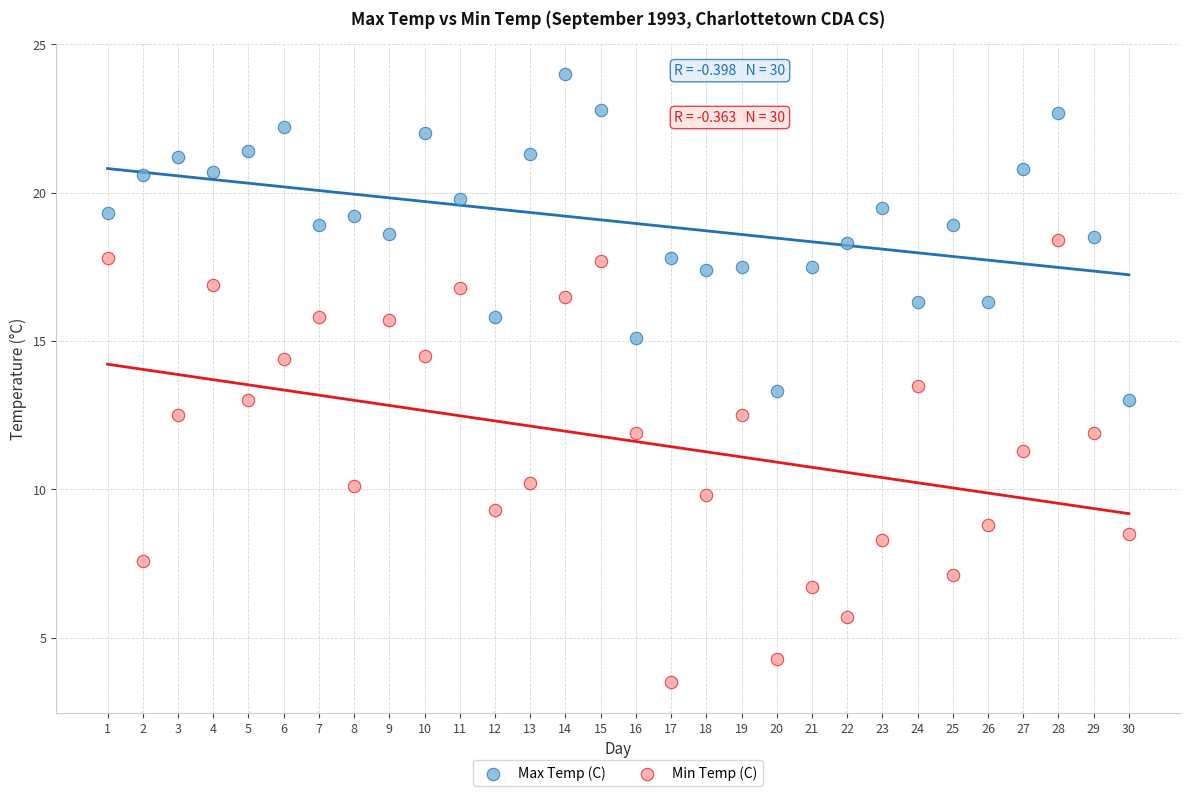

Which series reaches the minimum Y coordinate?

Min Temp (C)